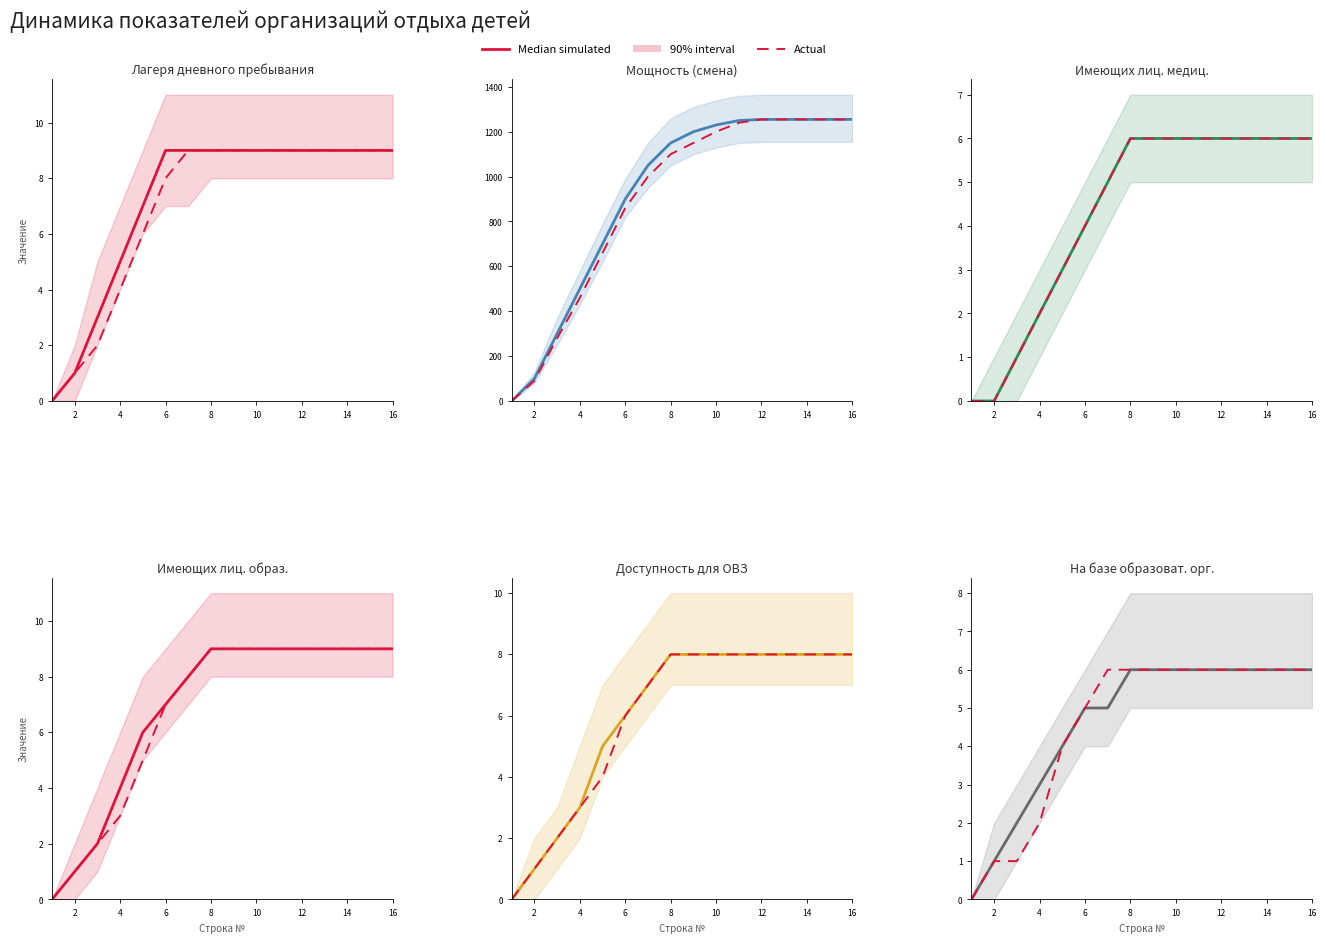

What is the sum of all Median simulated values?

74